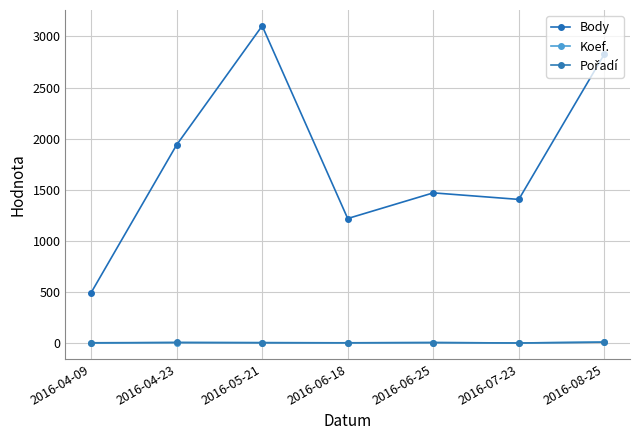

How many data points in Koef. are less than 7?

3